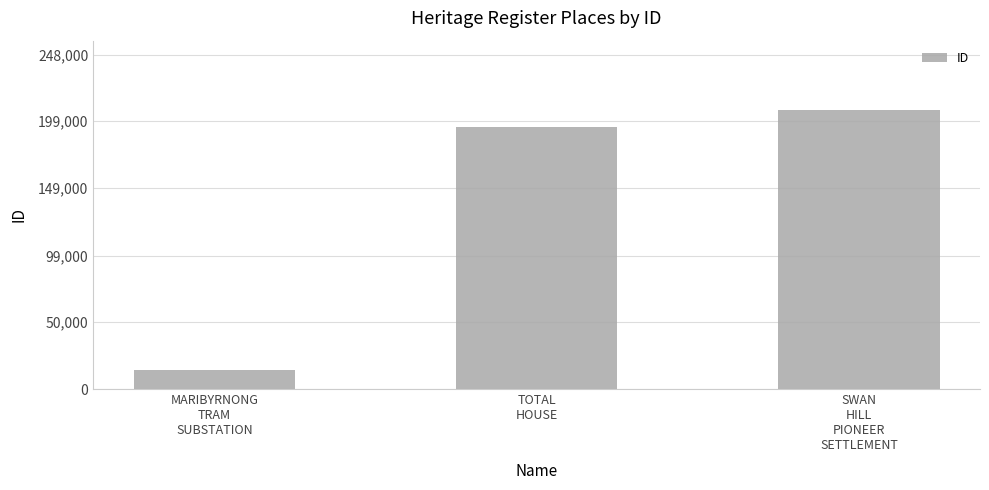

List the labels in order of value, largest first.

SWAN
HILL
PIONEER
SETTLEMENT, TOTAL
HOUSE, MARIBYRNONG
TRAM
SUBSTATION